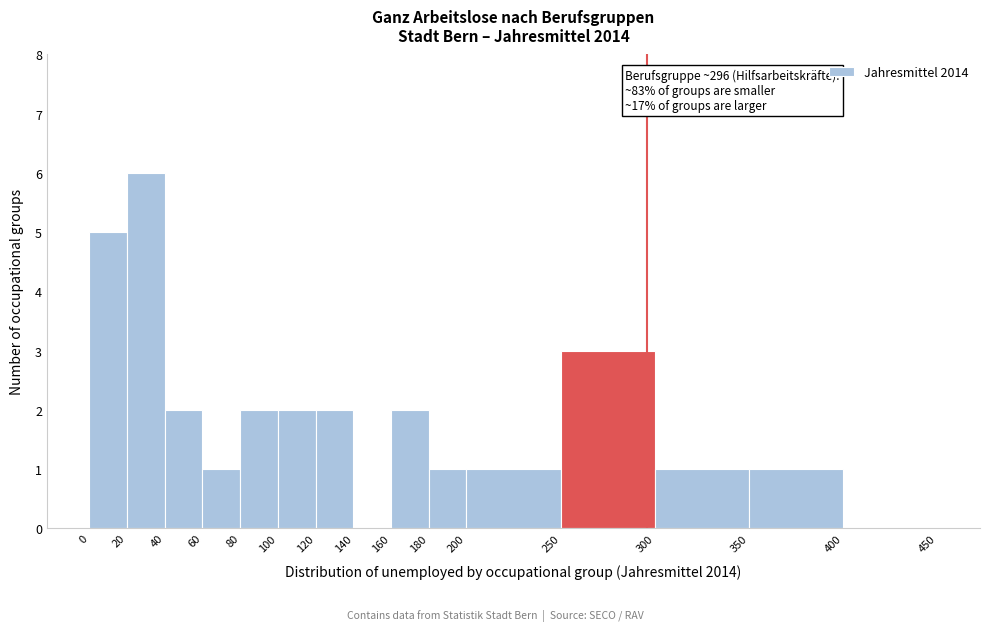

Which range on the x-axis has the tallest bar?

20 to 40